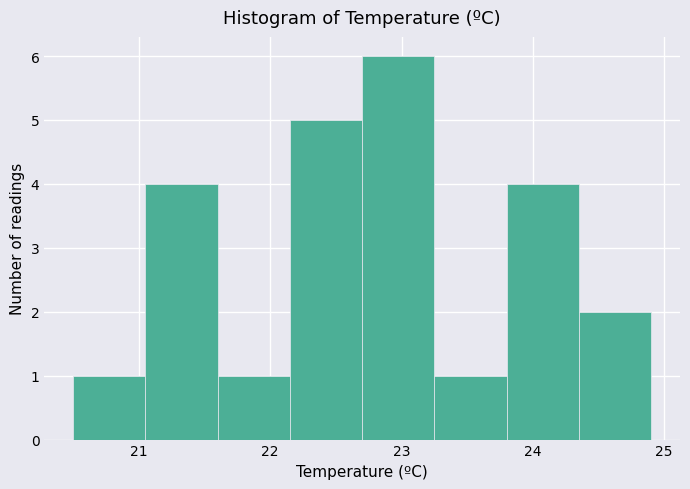

What is the height of the bar covering 20.50 to 21.05 on the x-axis? Neither the bar edges nor the heights are printed on the chart, so give them approximately, as read against the axes.

1